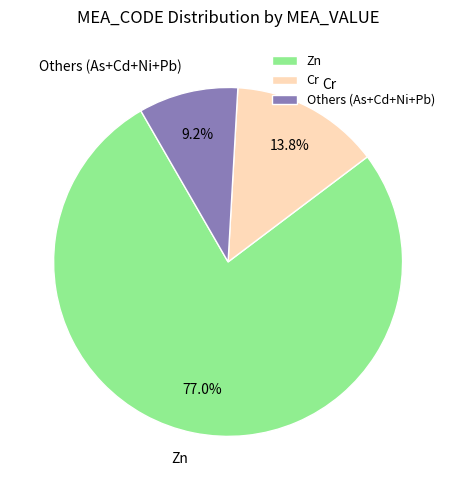

What is the majority slice?

Zn